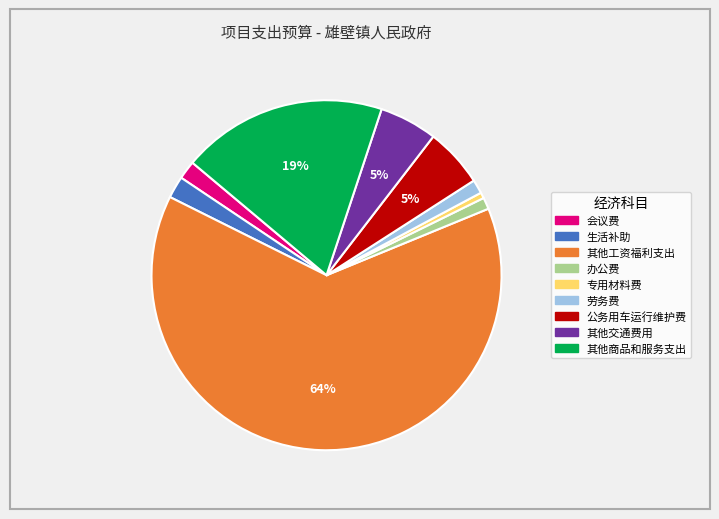

Which slice is the largest?

其他工资福利支出